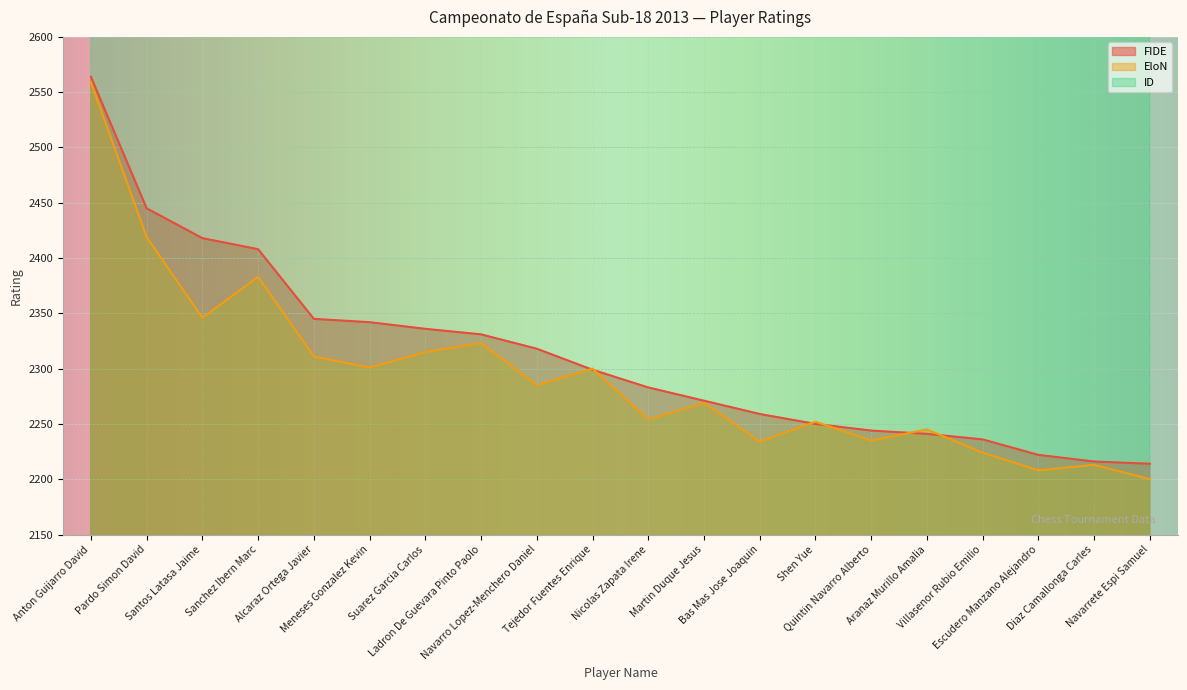

What is the label of the 15th point from the right?

Meneses Gonzalez Kevin